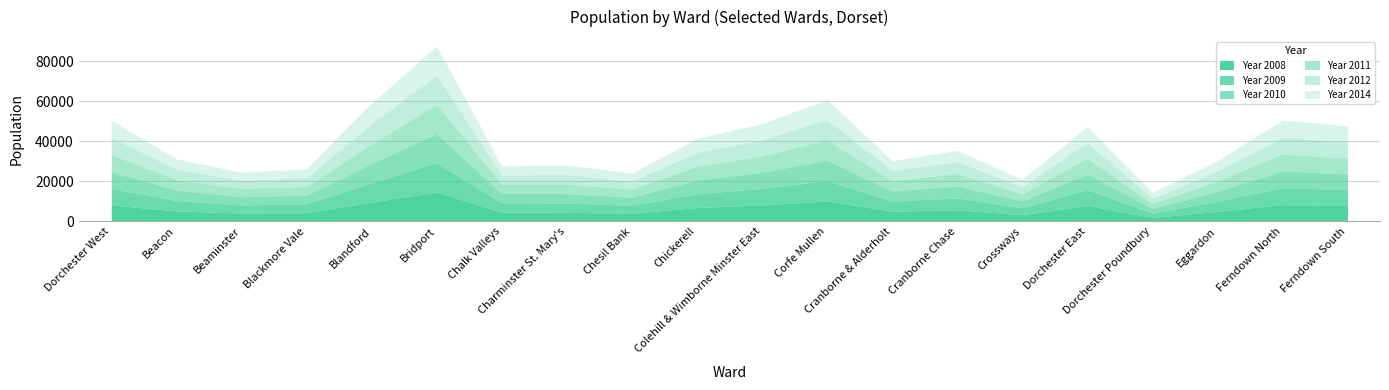

What is the difference between the second highest and second lowest values in the Year 2009 series?

6737